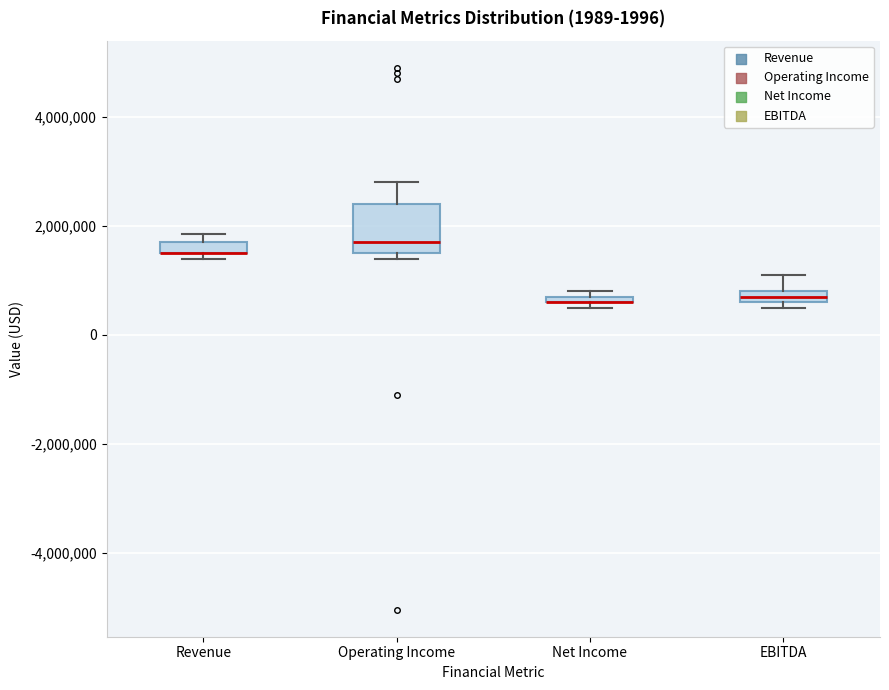

Where does the median line of the box for Operating Income sit on the y-axis? The values are not printed on the chart, so give them approximately, as read against the axis.

1800000